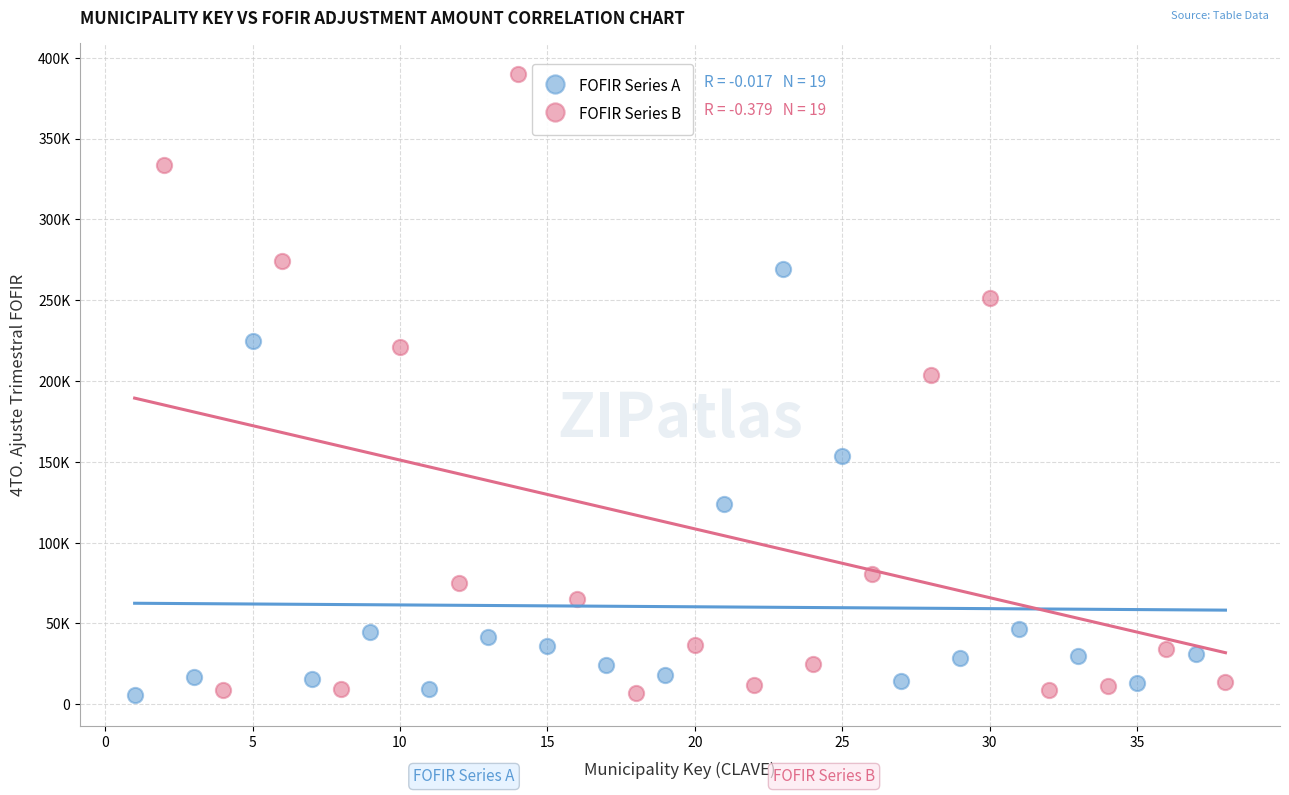

What are all the series names shown in the legend?

FOFIR Series A, FOFIR Series B